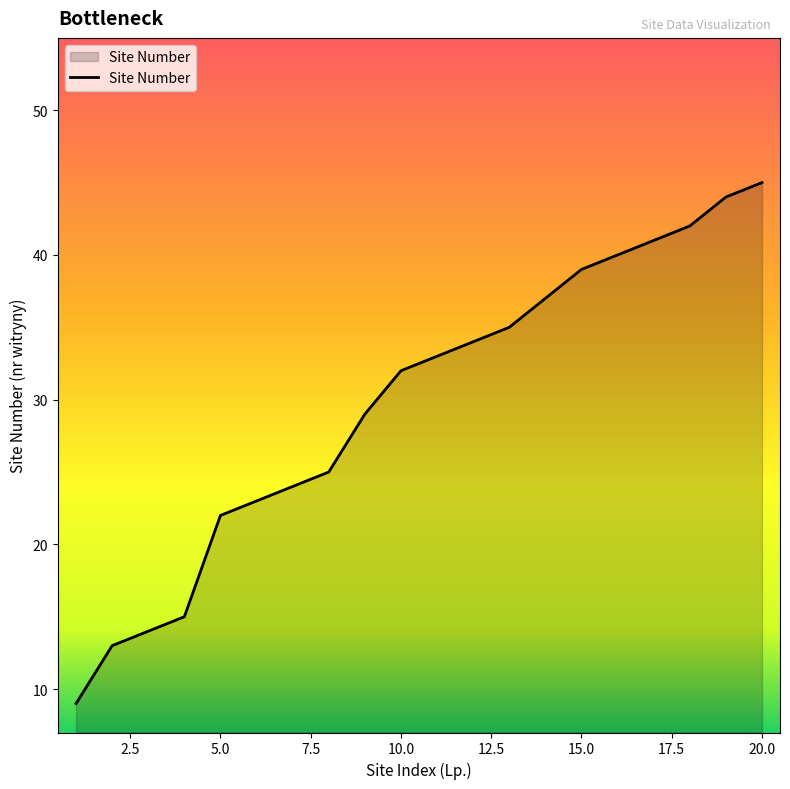

What is the smallest value displayed?

9